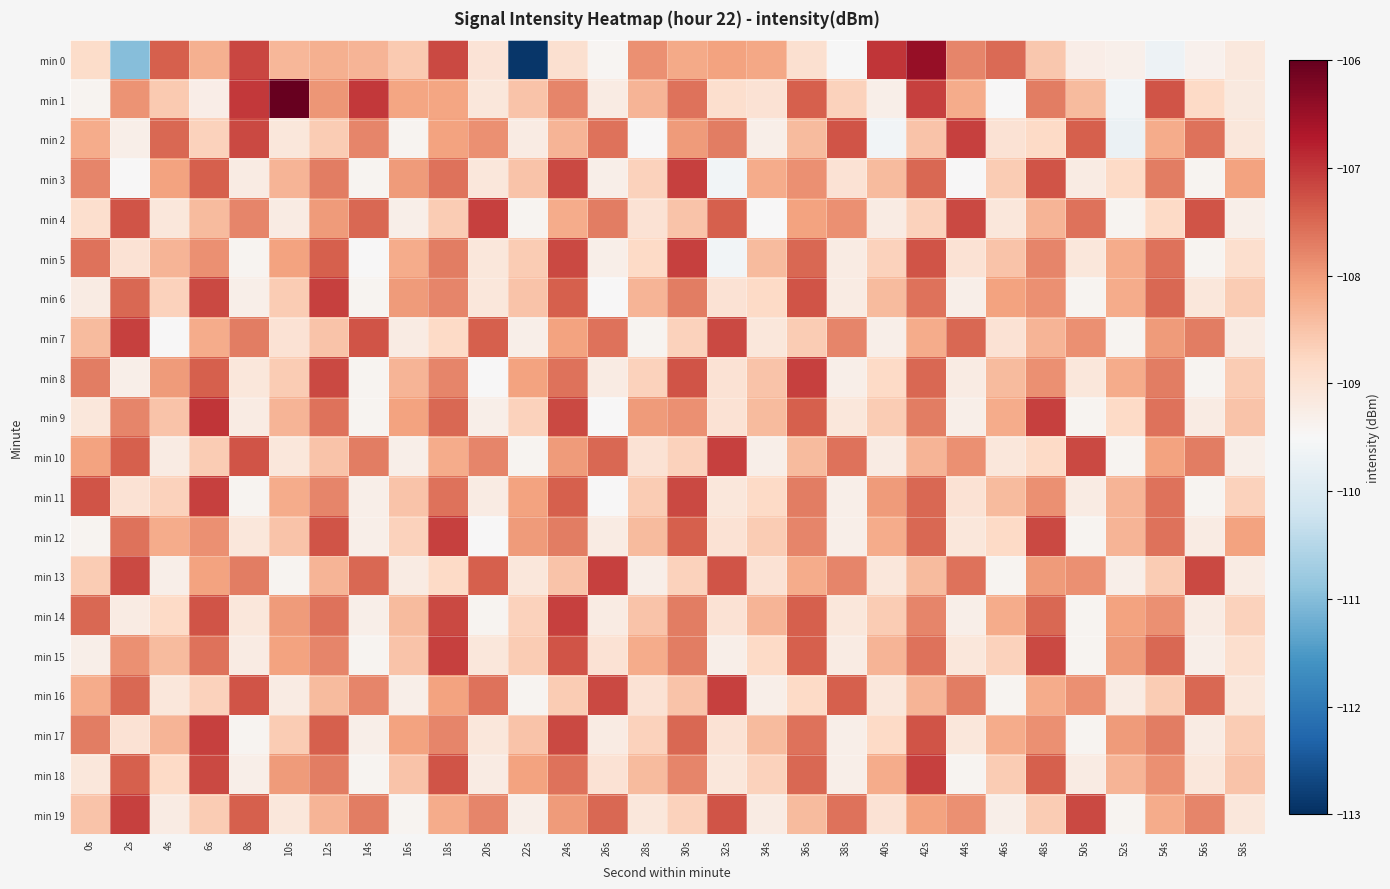

Which series changed the most between 6s and 22s?

min 0